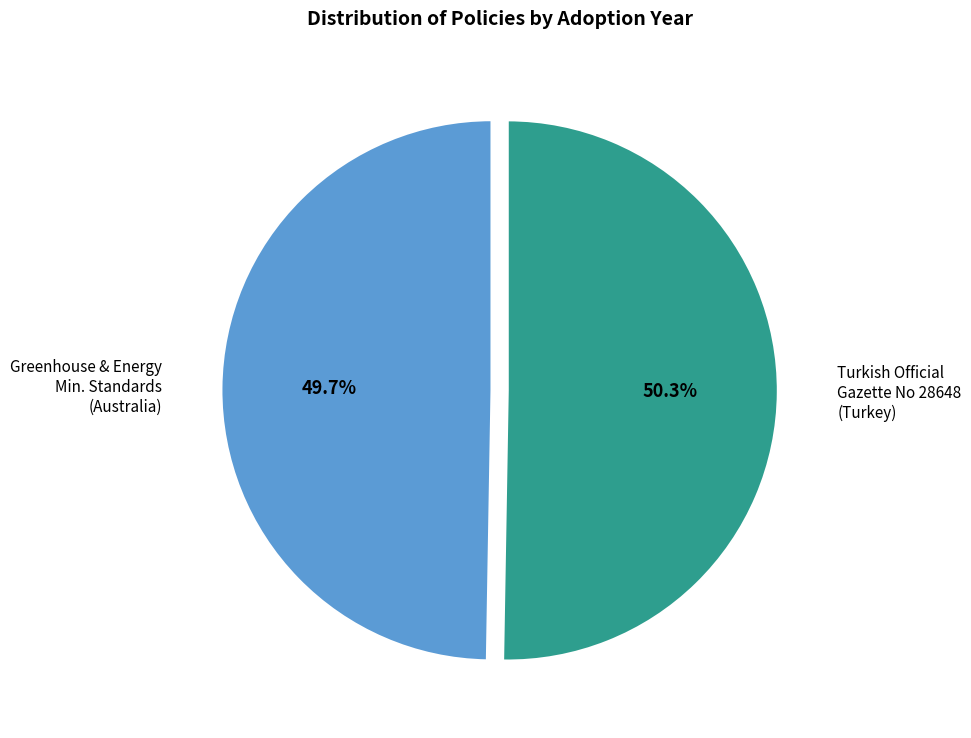

Which category has the smallest portion of the pie?

Greenhouse & Energy Min. Standards (Australia)